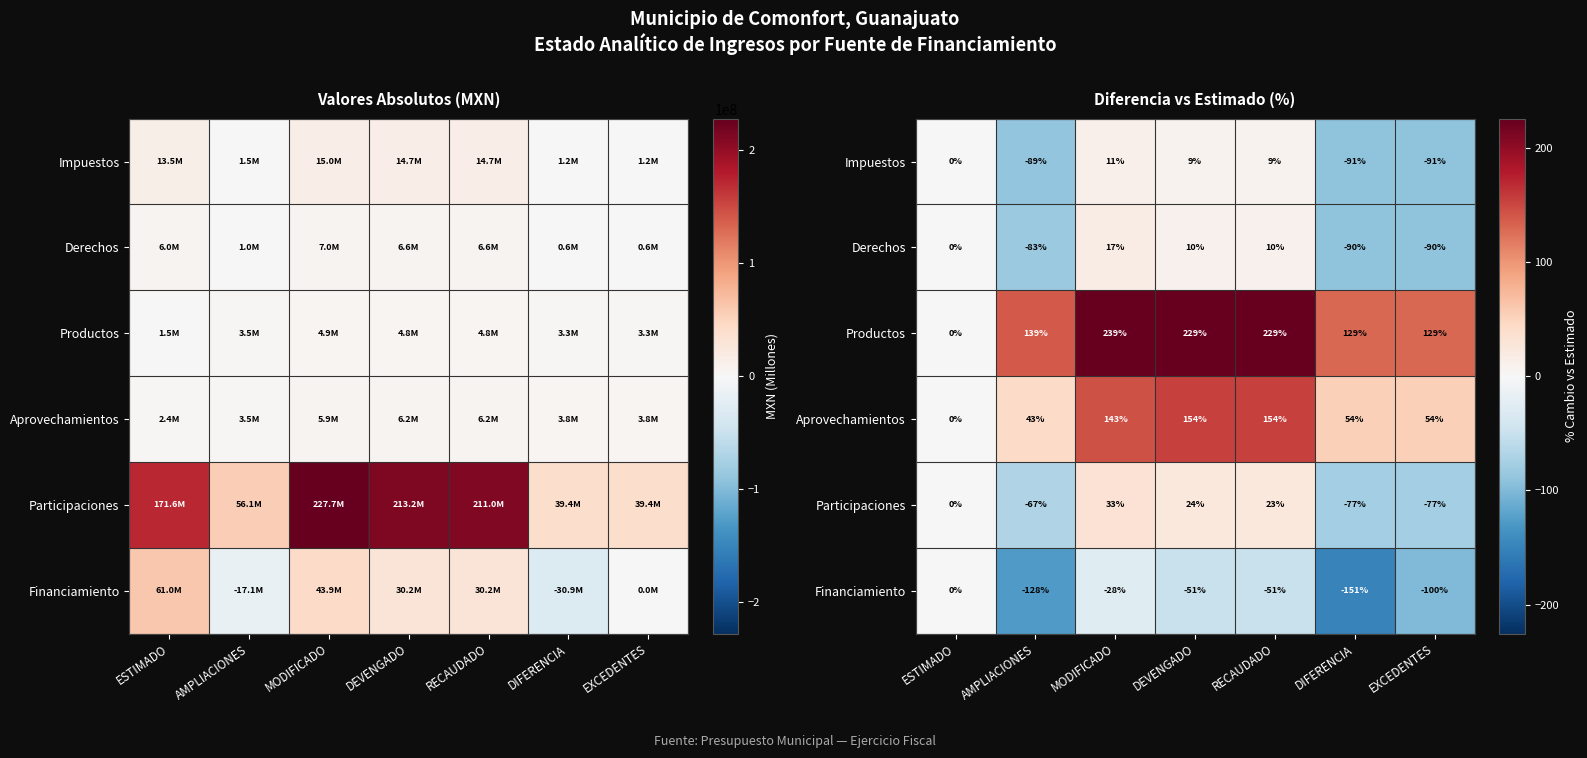

What is the difference between the Financiamiento values at AMPLIACIONES and MODIFICADO?

100.0